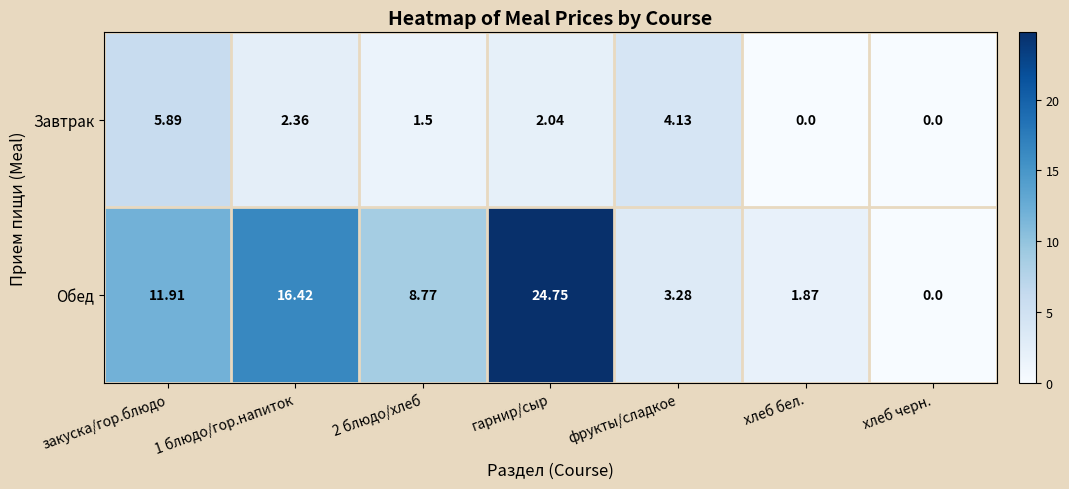

At which category is the sum across all series the highest?

гарнир/сыр